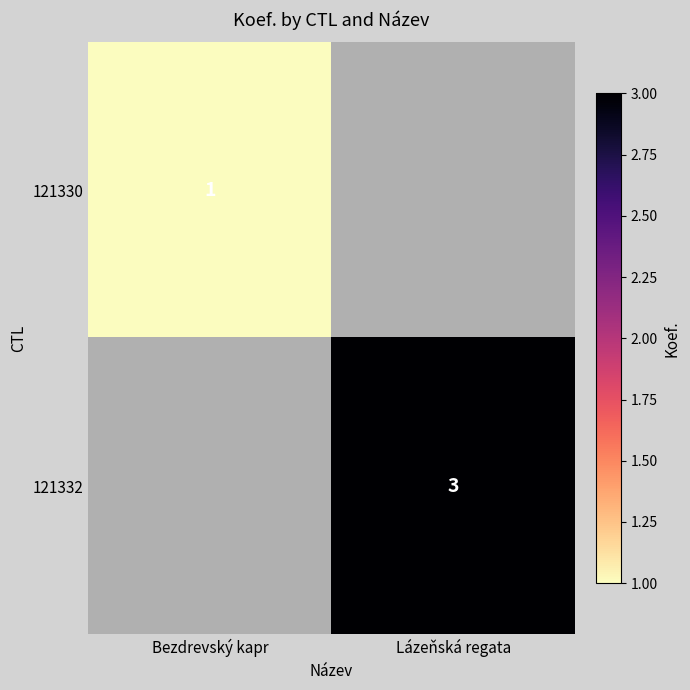

The value of 121332 at Lázeňská regata is 5. True or false?

False